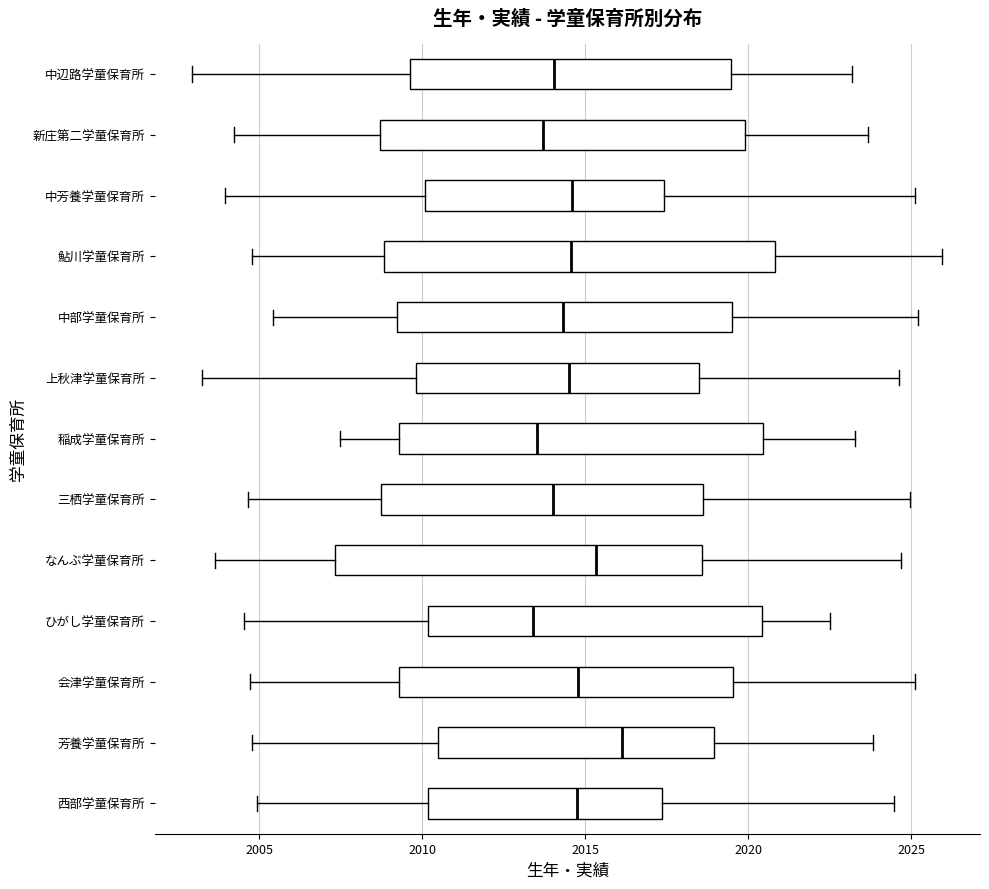

Where is the right edge of the box for 芳養学童保育所 on the x-axis? The values are not printed on the chart, so give them approximately, as read against the axis.

2019.0